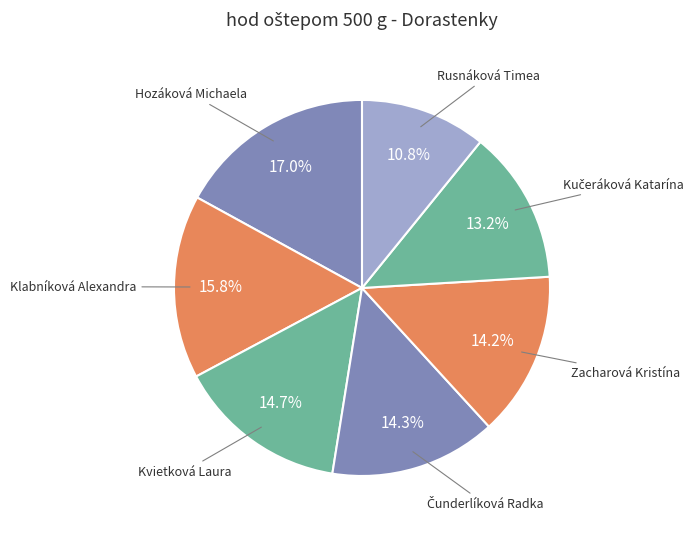

Is there any slice that represents more than half of the pie?

No